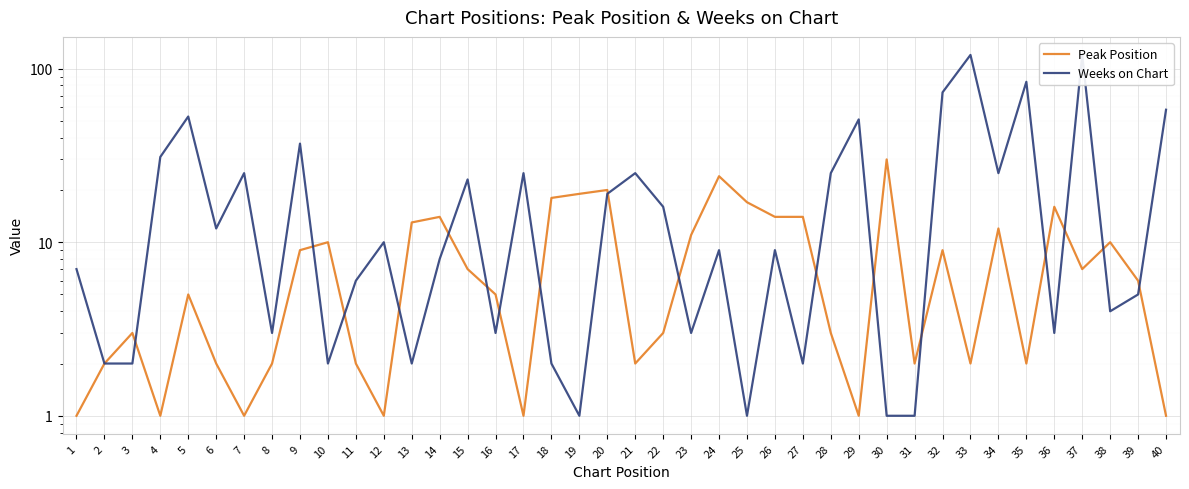

Reading left to right, transcribe all the data shown in this chart.

Peak Position: 1=1	2=2	3=3	4=1	5=5	6=2	7=1	8=2	9=9	10=10	11=2	12=1	13=13	14=14	15=7	16=5	17=1	18=18	19=19	20=20	21=2	22=3	23=11	24=24	25=17	26=14	27=14	28=3	29=1	30=30	31=2	32=9	33=2	34=12	35=2	36=16	37=7	38=10	39=6	40=1
Weeks on Chart: 1=7	2=2	3=2	4=31	5=53	6=12	7=25	8=3	9=37	10=2	11=6	12=10	13=2	14=8	15=23	16=3	17=25	18=2	19=1	20=19	21=25	22=16	23=3	24=9	25=1	26=9	27=2	28=25	29=51	30=1	31=1	32=73	33=120	34=25	35=84	36=3	37=120	38=4	39=5	40=58